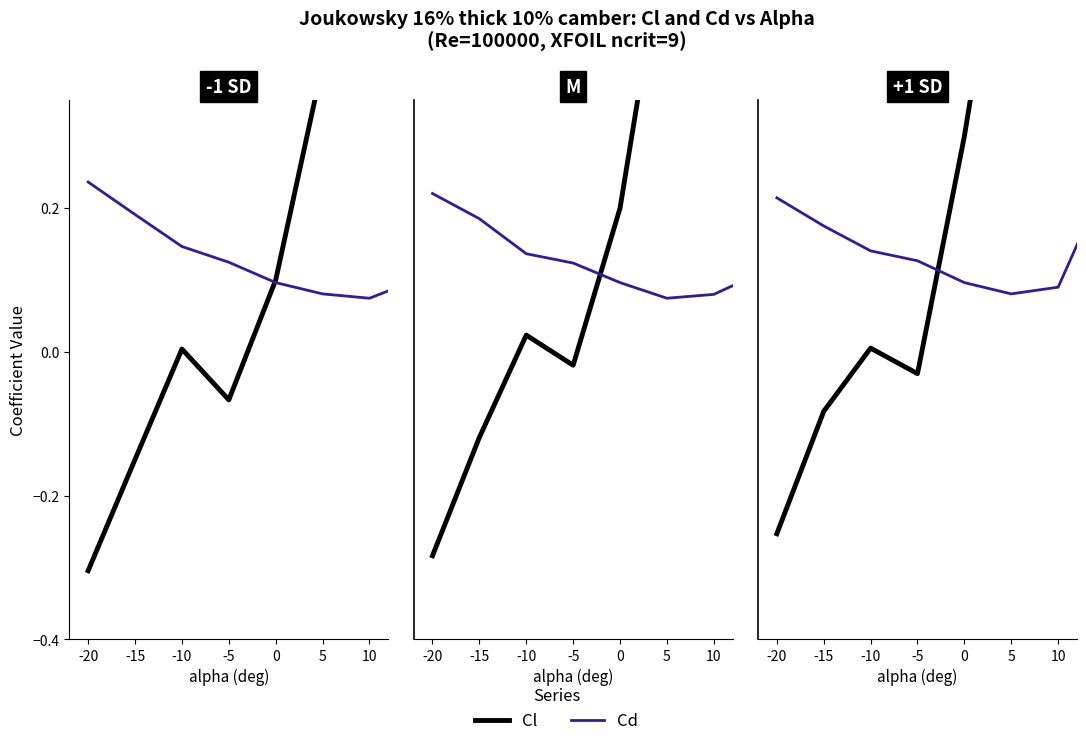

What is the difference between the maximum and minimum values in the Cl series?

1.7